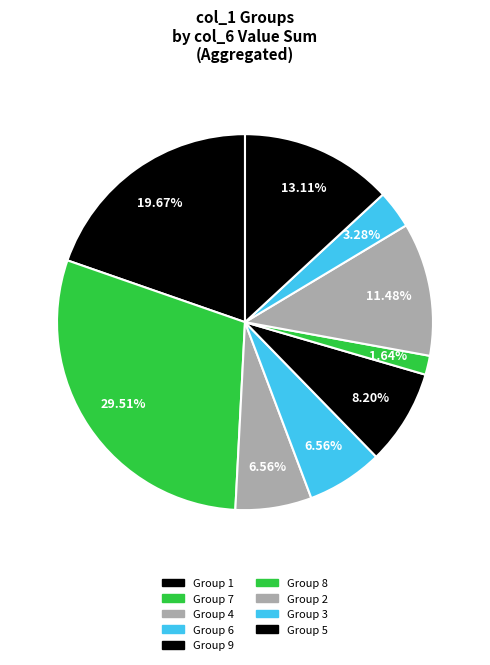

Is there a majority slice in this chart?

No